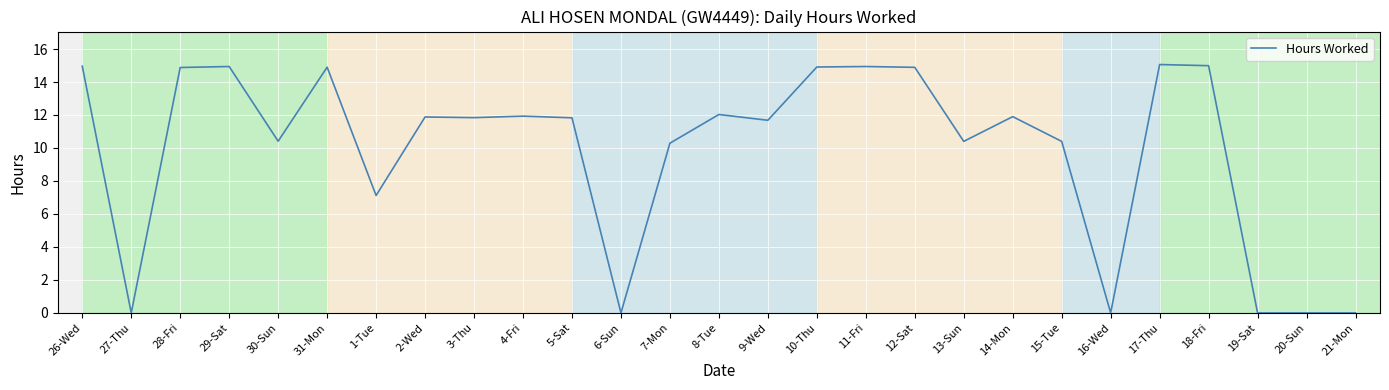

At which label does the data first exceed 11?

26-Wed